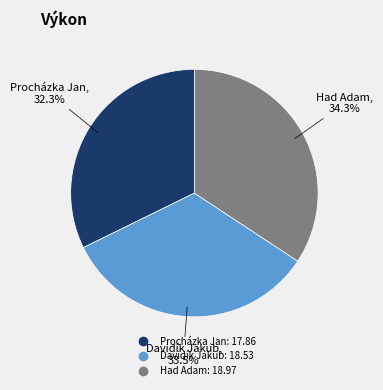

How many segments does this pie chart have?

3